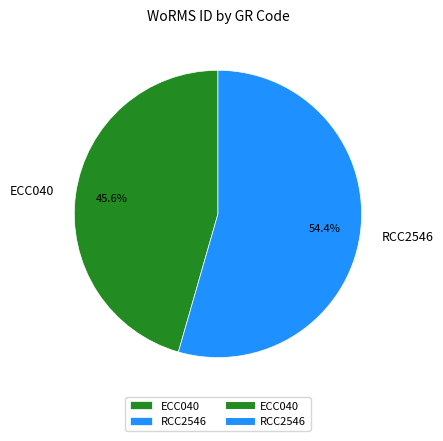

What is the majority slice?

RCC2546